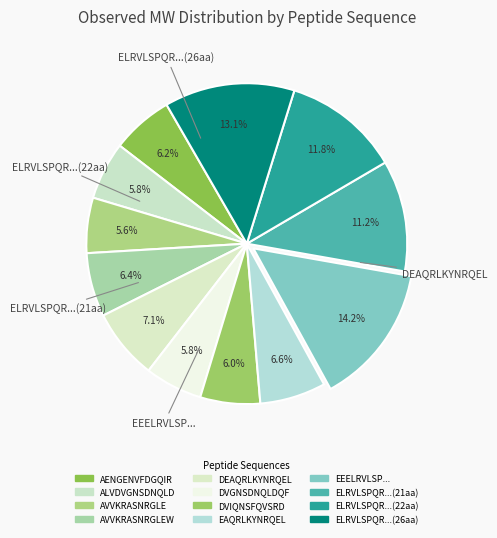

Which category has the biggest portion of the pie?

EEELRVLSPQRGREQEQEQEQEFQGSGD